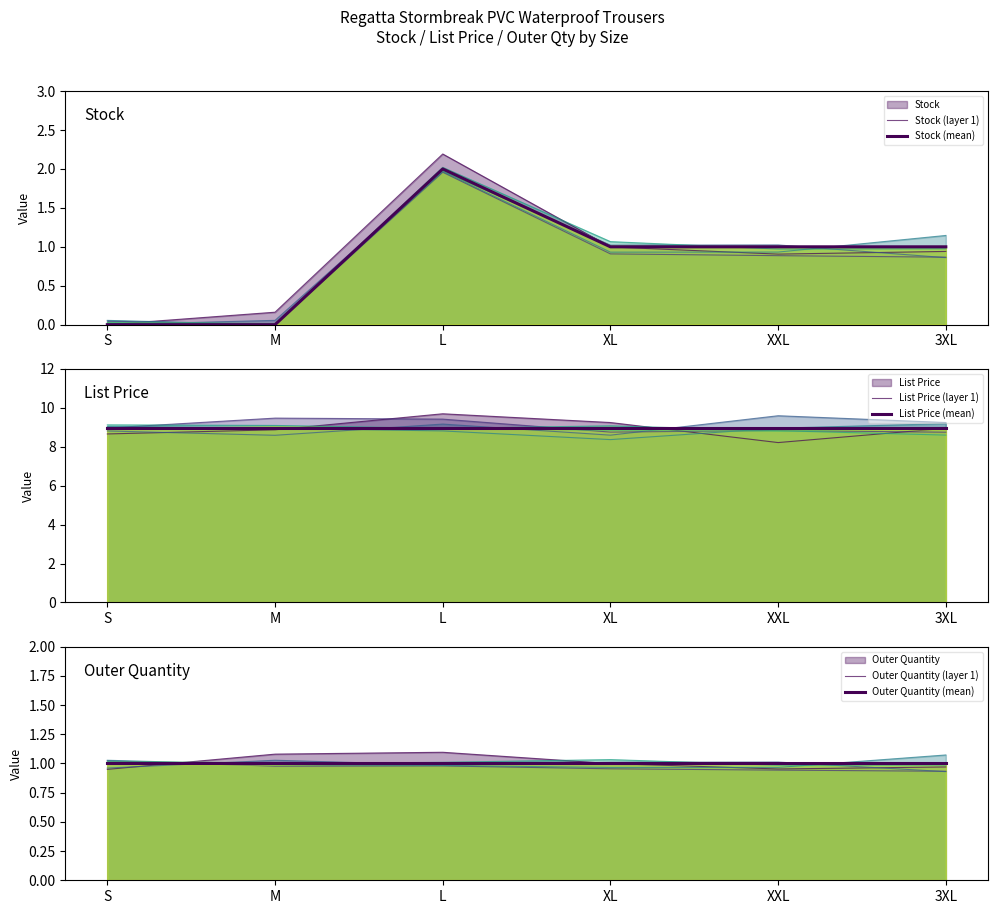

After their last crossing, which series has the higher values: Outer Quantity (layer 1) or Outer Quantity (mean)?

Outer Quantity (mean)